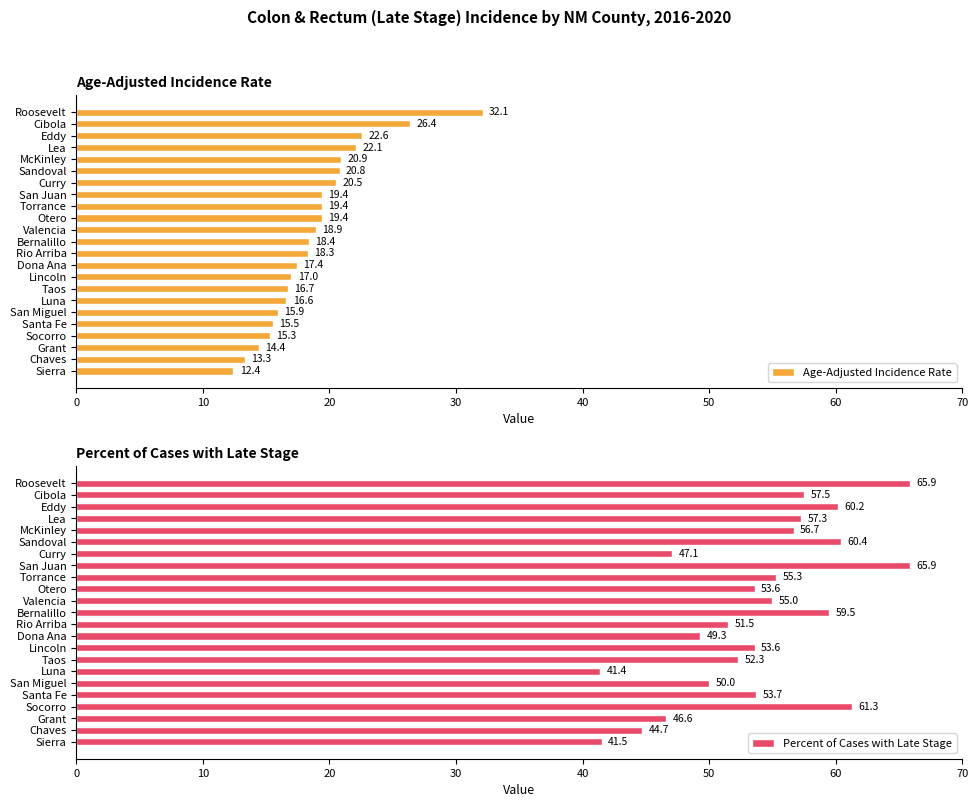

What is the smallest value displayed?

12.4